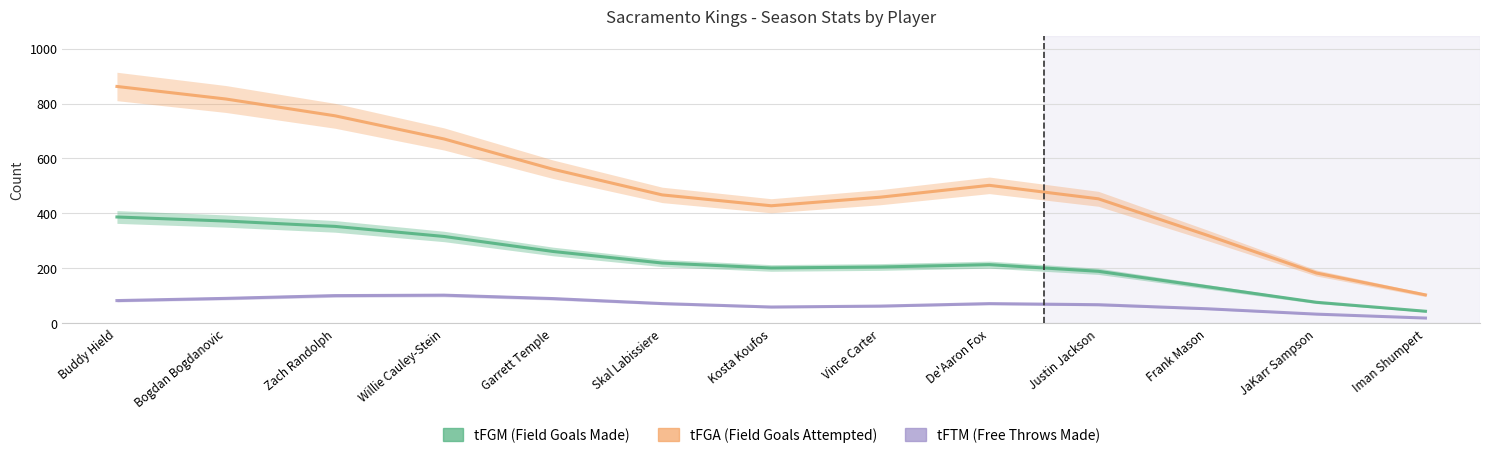

At which label is tFGM closest to 215?

De'Aaron Fox